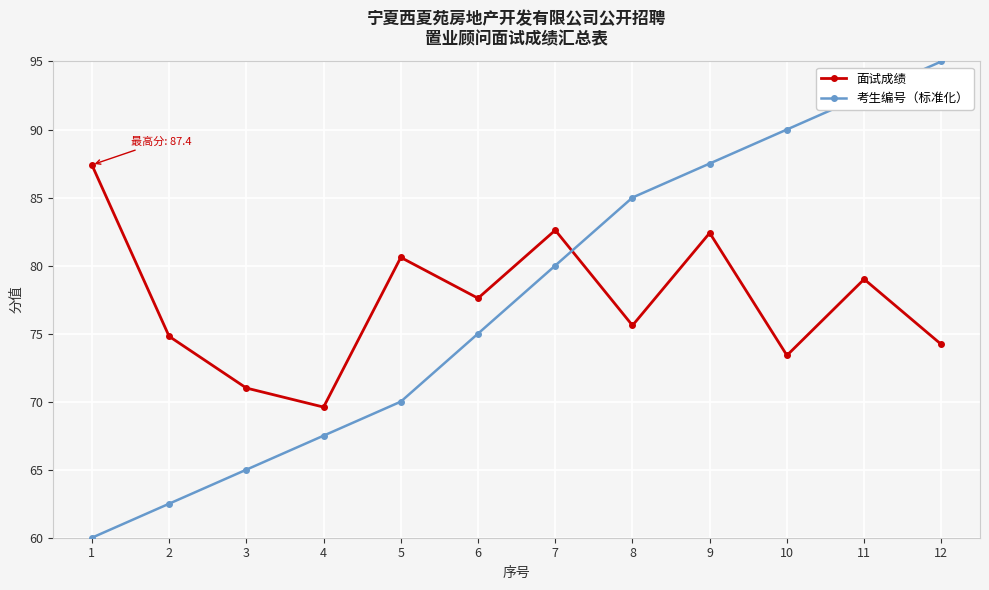

How many lines are shown in the chart?

2